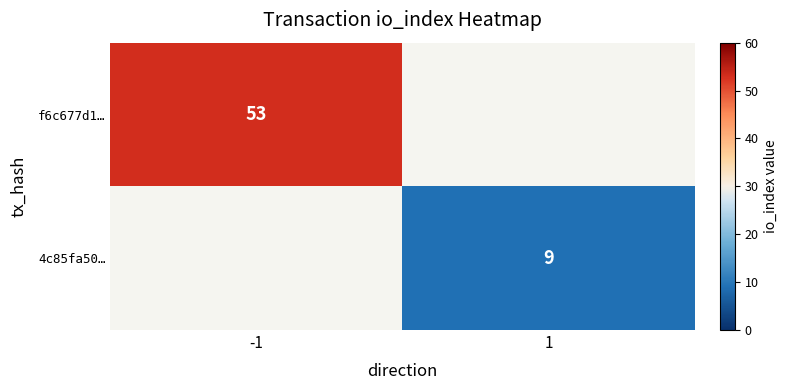

True or false: f6c677d1… has a value of 35 at -1.

False